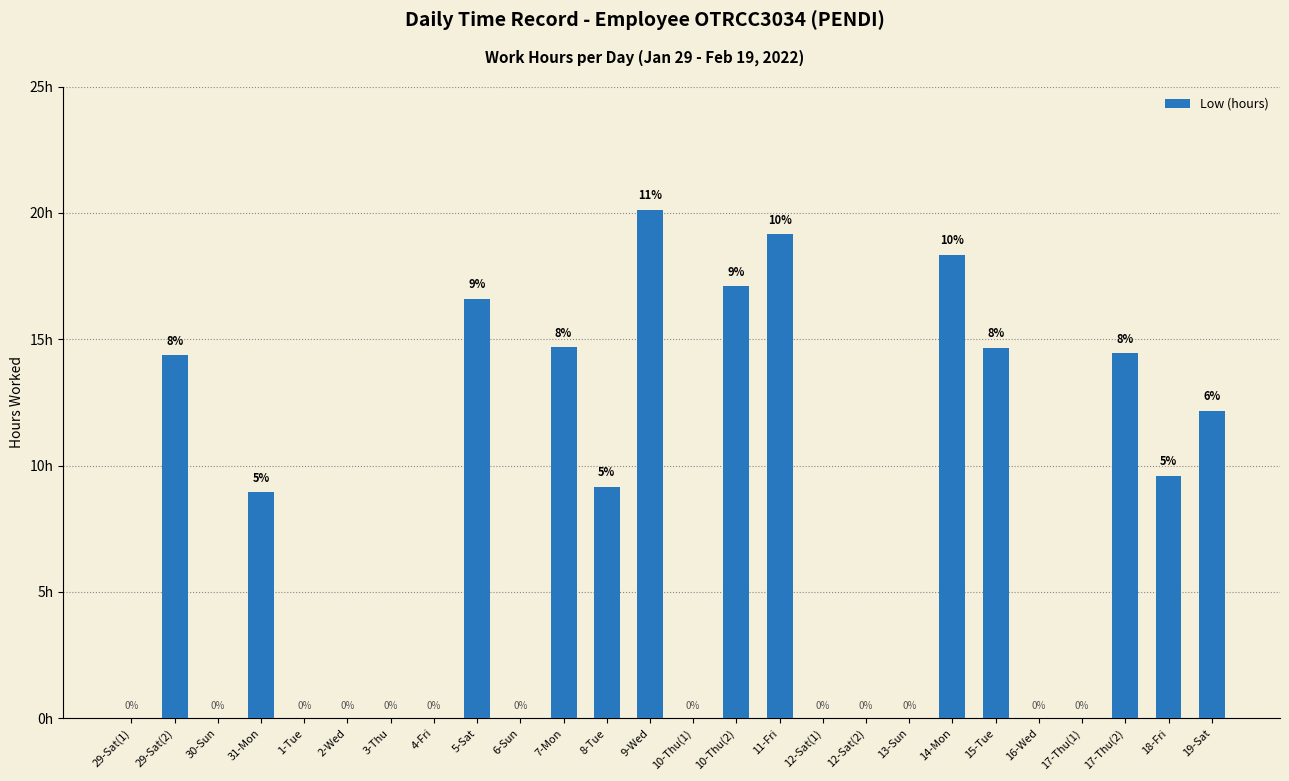

Between 29-Sat(2) and 17-Thu(1), which is larger?

29-Sat(2)